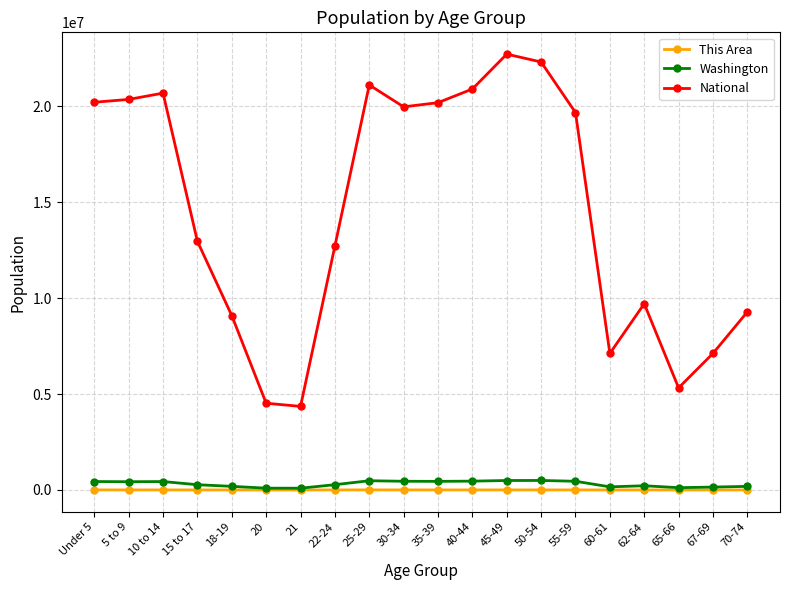

What is the minimum value for This Area?

527